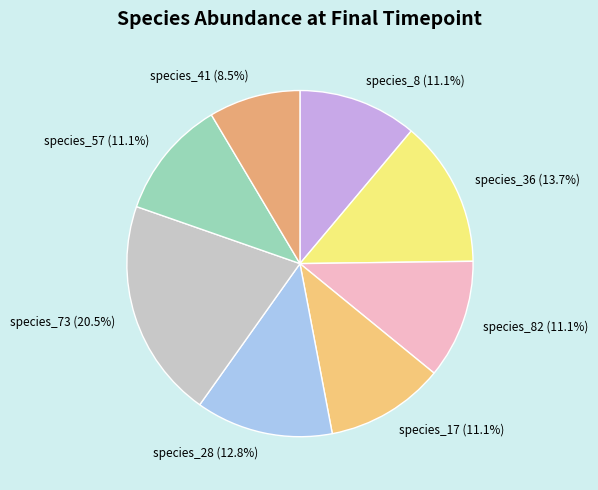

Approximately how many times larger is the value at species_41 (8.5%) compared to species_73 (20.5%)?

0.4